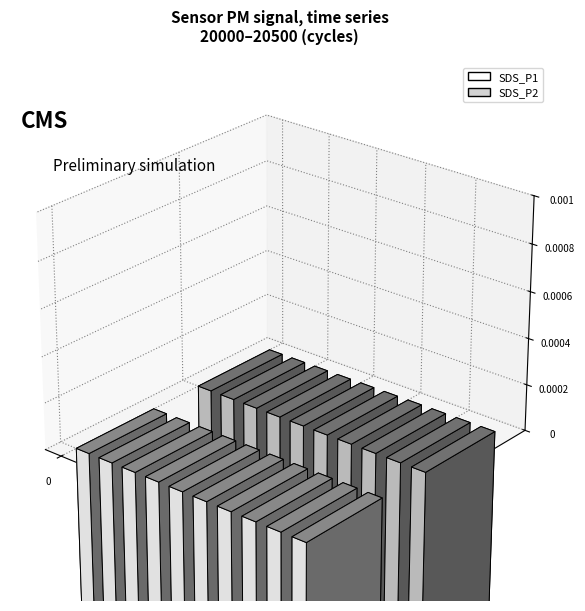

What is the minimum value shown in the chart?

0.1